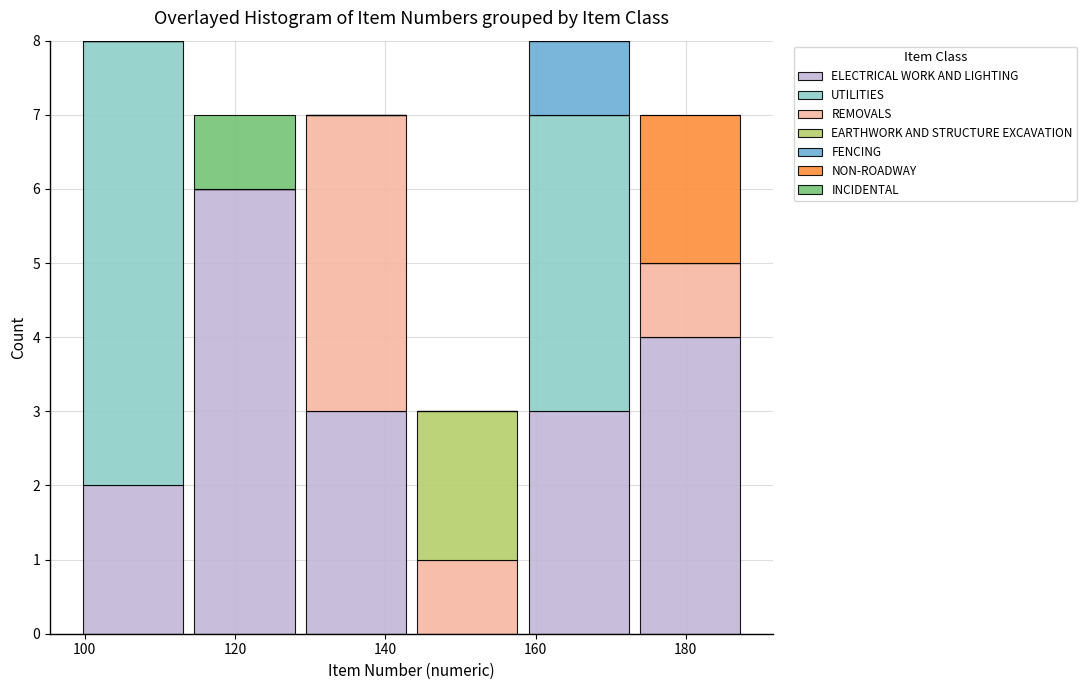

What is the total height of the stacked bar covering 158 to 174 on the x-axis? Neither the bar edges nor the heights are printed on the chart, so give them approximately, as read against the axes.

8